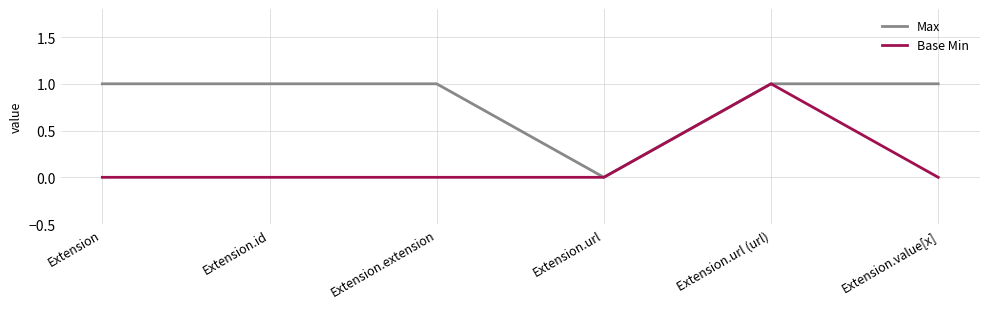

What position from the left is Extension?

1